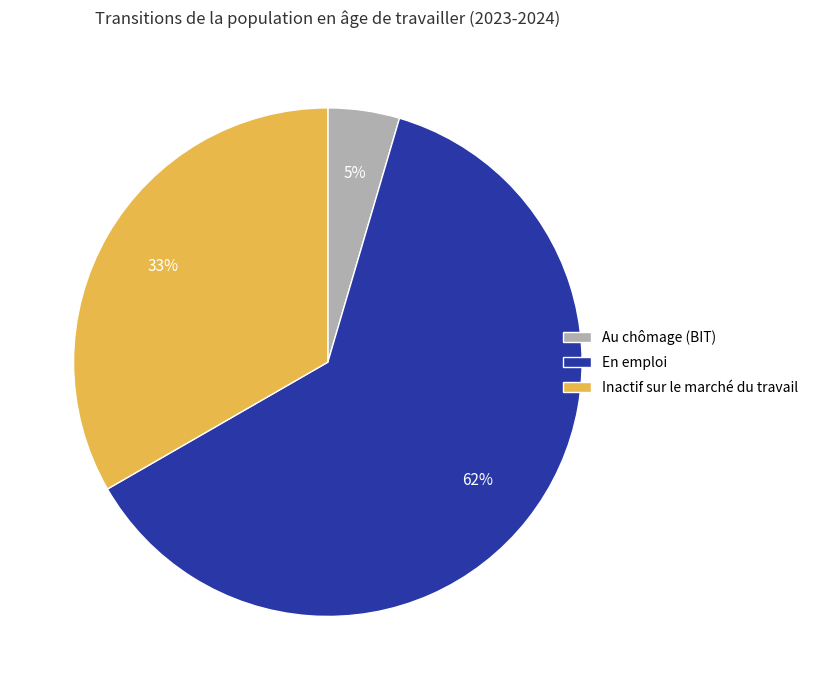

To the nearest percent, what portion does Au chômage (BIT) represent?

5%